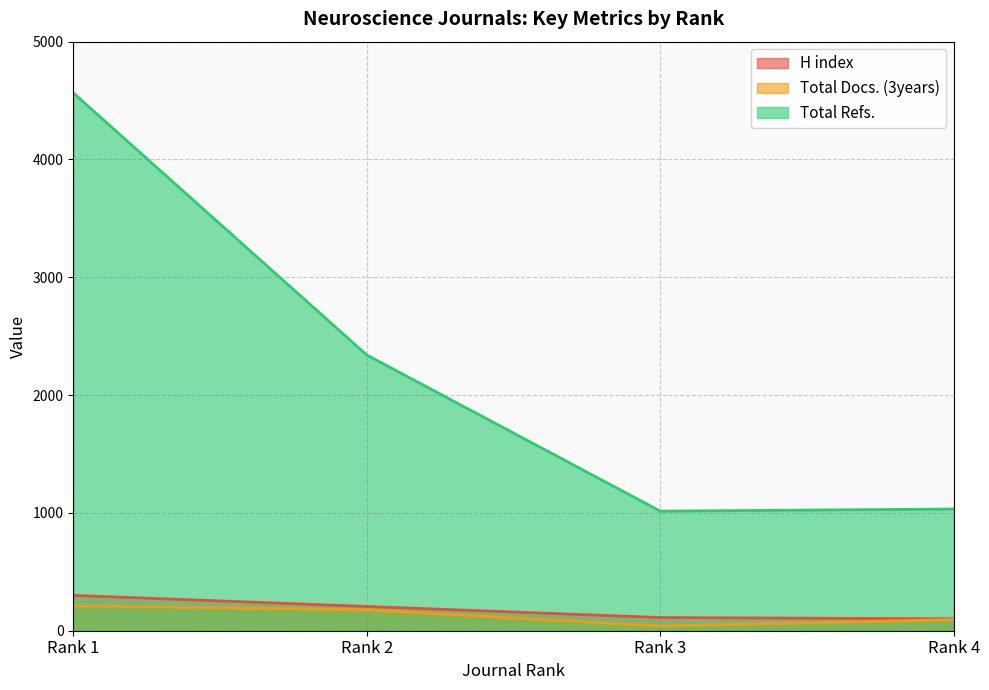

What are all the series names shown in the legend?

H index, Total Docs. (3years), Total Refs.